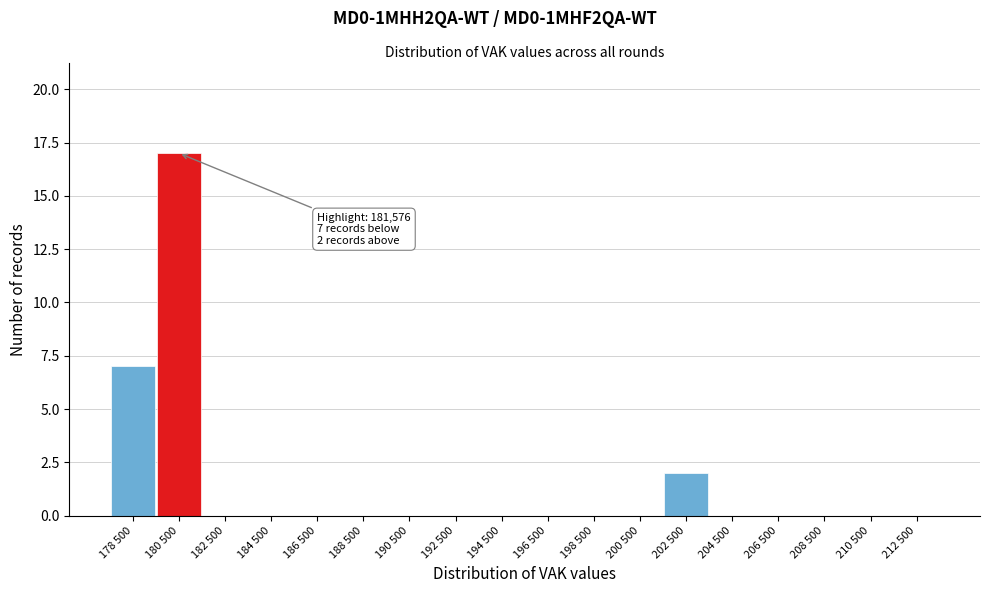

Reading right to left, extract all data points from this chart.

212 500=0	210 500=0	208 500=0	206 500=0	204 500=0	202 500=2	200 500=0	198 500=0	196 500=0	194 500=0	192 500=0	190 500=0	188 500=0	186 500=0	184 500=0	182 500=0	180 500=17	178 500=7